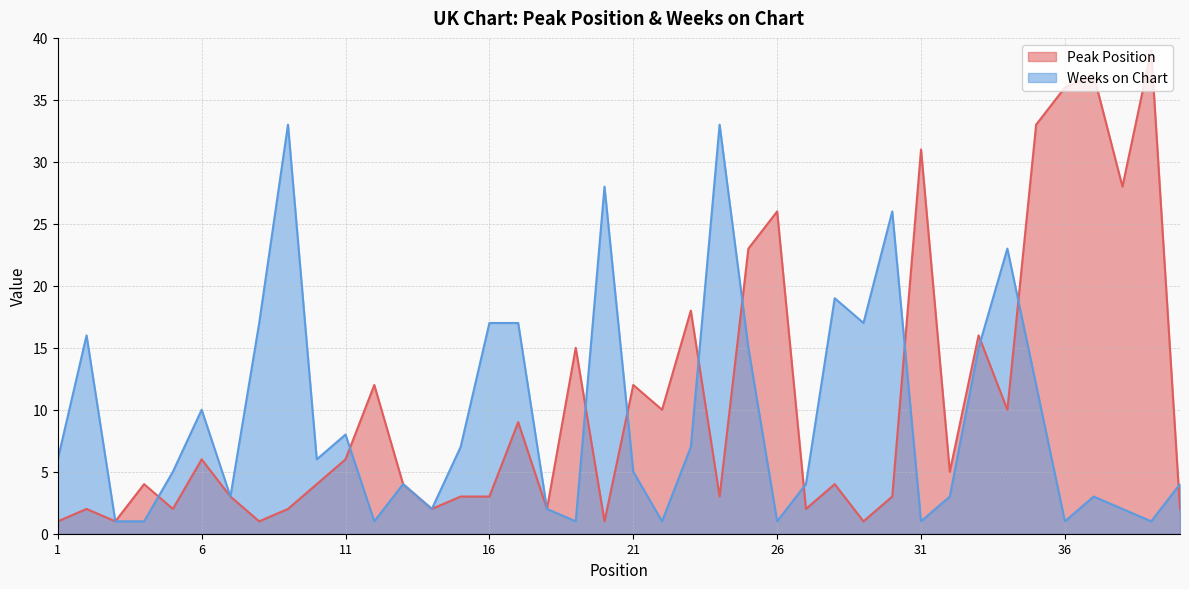

In Weeks on Chart, how many points are lower than both neighbors (excluding endpoints)?

11